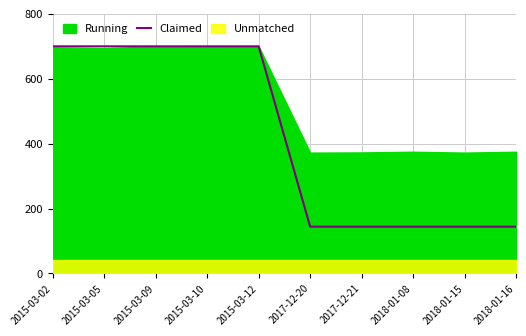

Rank the categories by value from highest to lowest.

2015-03-02, 2015-03-05, 2015-03-09, 2015-03-10, 2015-03-12, 2017-12-20, 2017-12-21, 2018-01-08, 2018-01-15, 2018-01-16